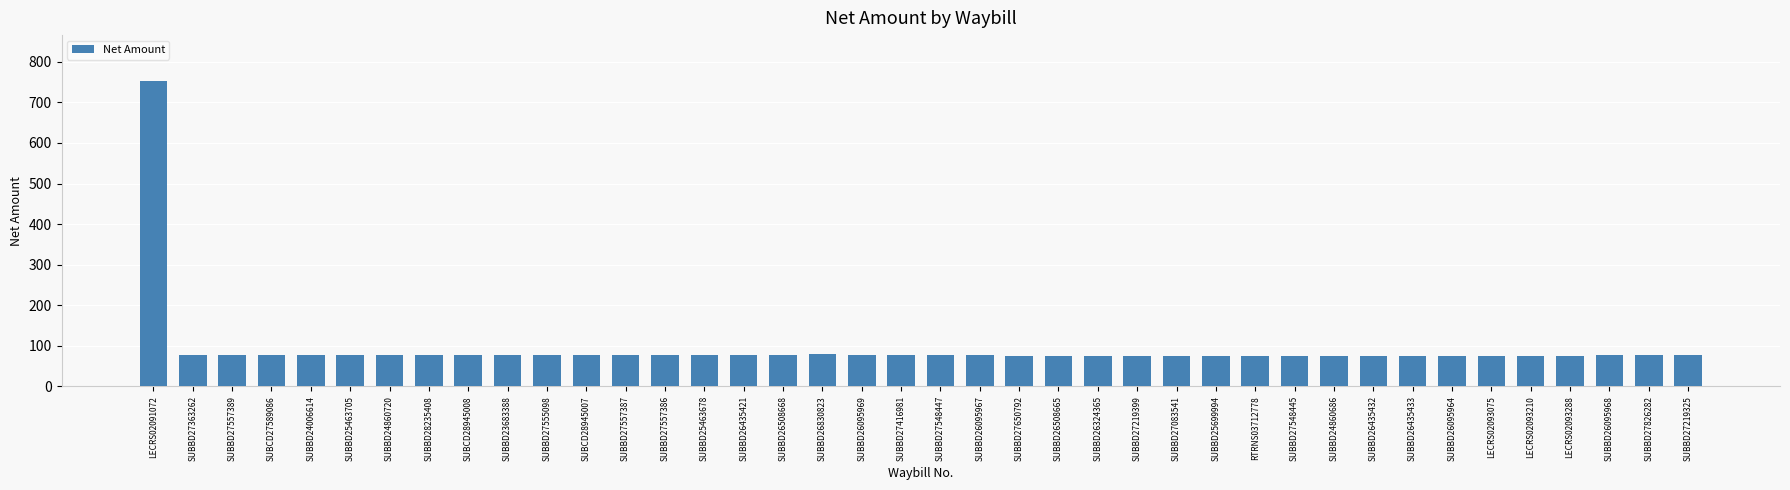

What is the smallest value displayed?

75.3